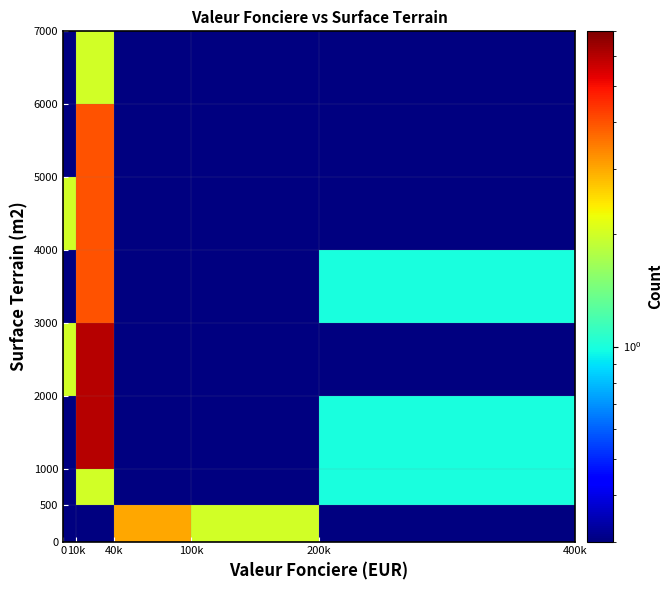

At how many categories does at least one series exceed 1?

4